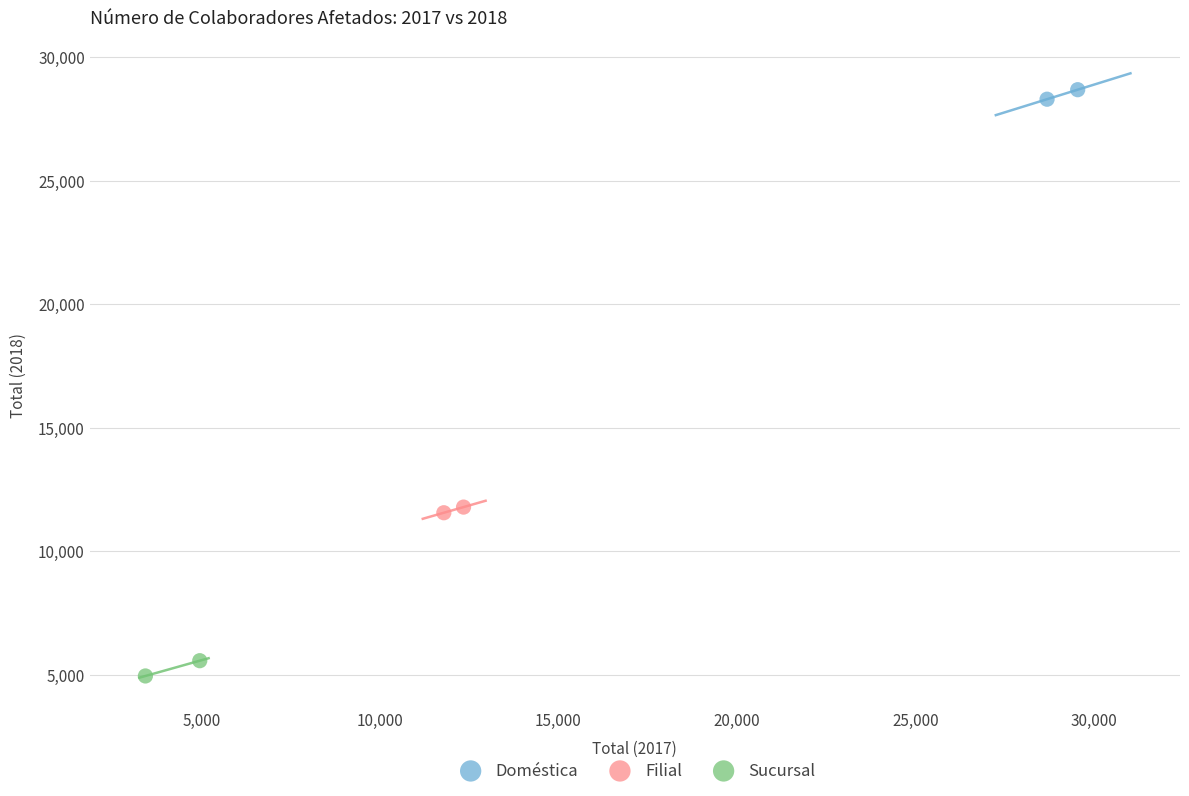

What are all the series names shown in the legend?

Doméstica, Filial, Sucursal